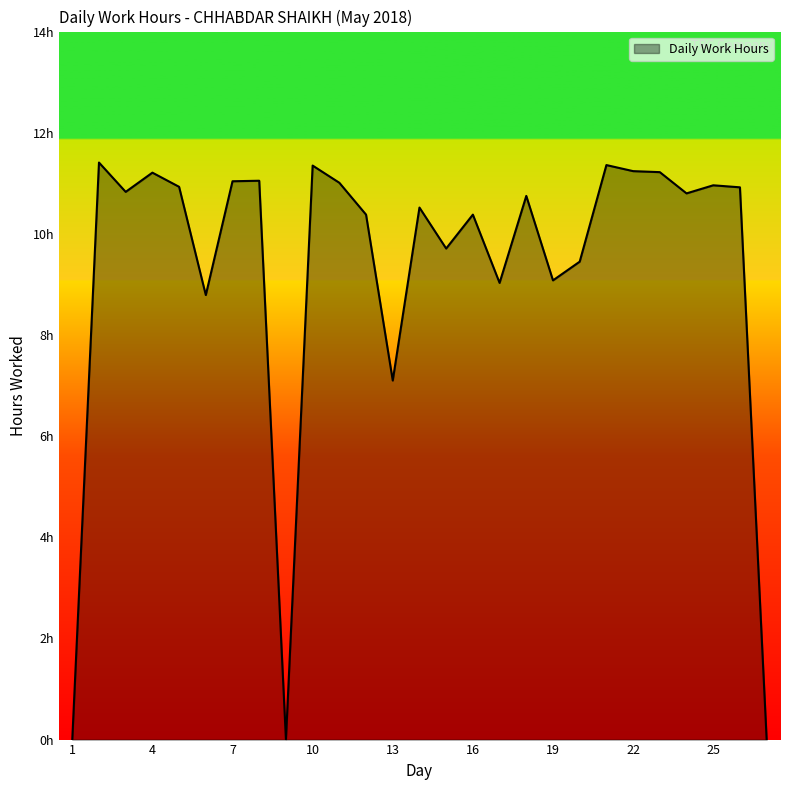

Does the chart have visible grid lines?

No